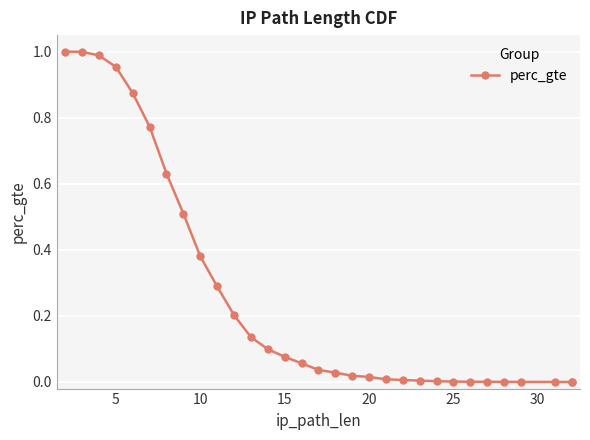

Count the number of categories in the chart.

31